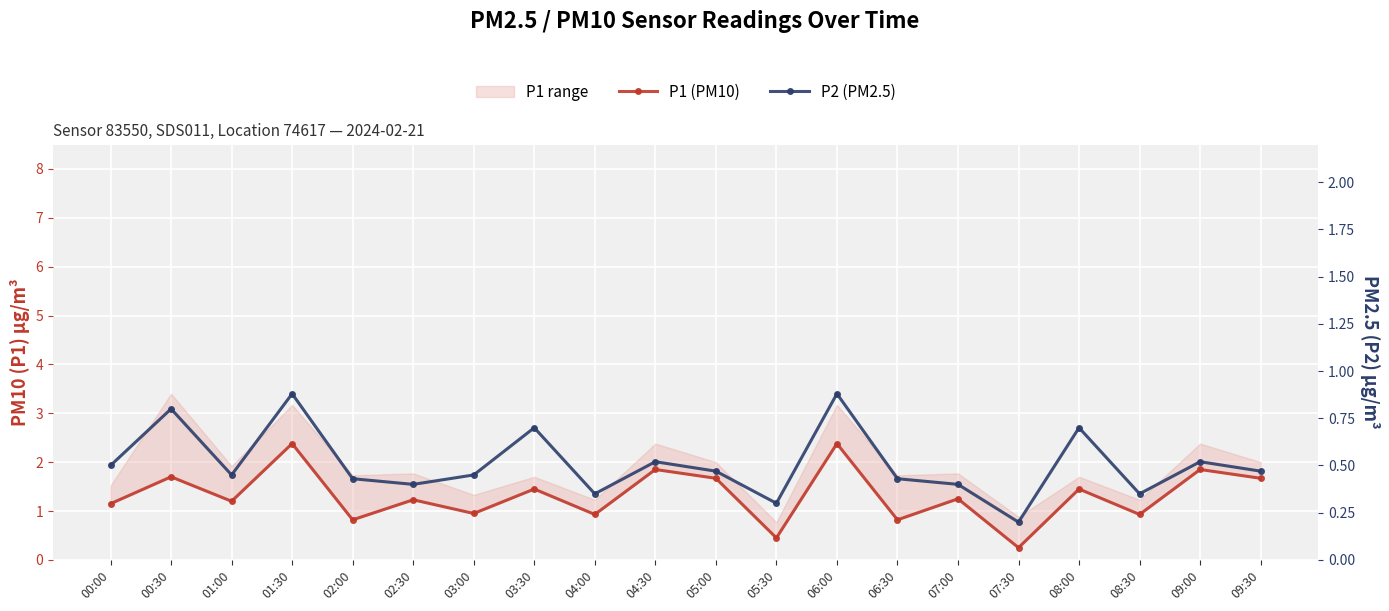

Reading left to right, transcribe all the data shown in this chart.

P1 (PM10): 1.1	1.7	1.2	2.4	0.8	1.2	0.9	1.4	0.9	1.9	1.7	0.5	2.4	0.8	1.2	0.2	1.4	0.9	1.9	1.7
P2 (PM2.5): 0.5	0.8	0.5	0.9	0.4	0.4	0.5	0.7	0.3	0.5	0.5	0.3	0.9	0.4	0.4	0.2	0.7	0.3	0.5	0.5